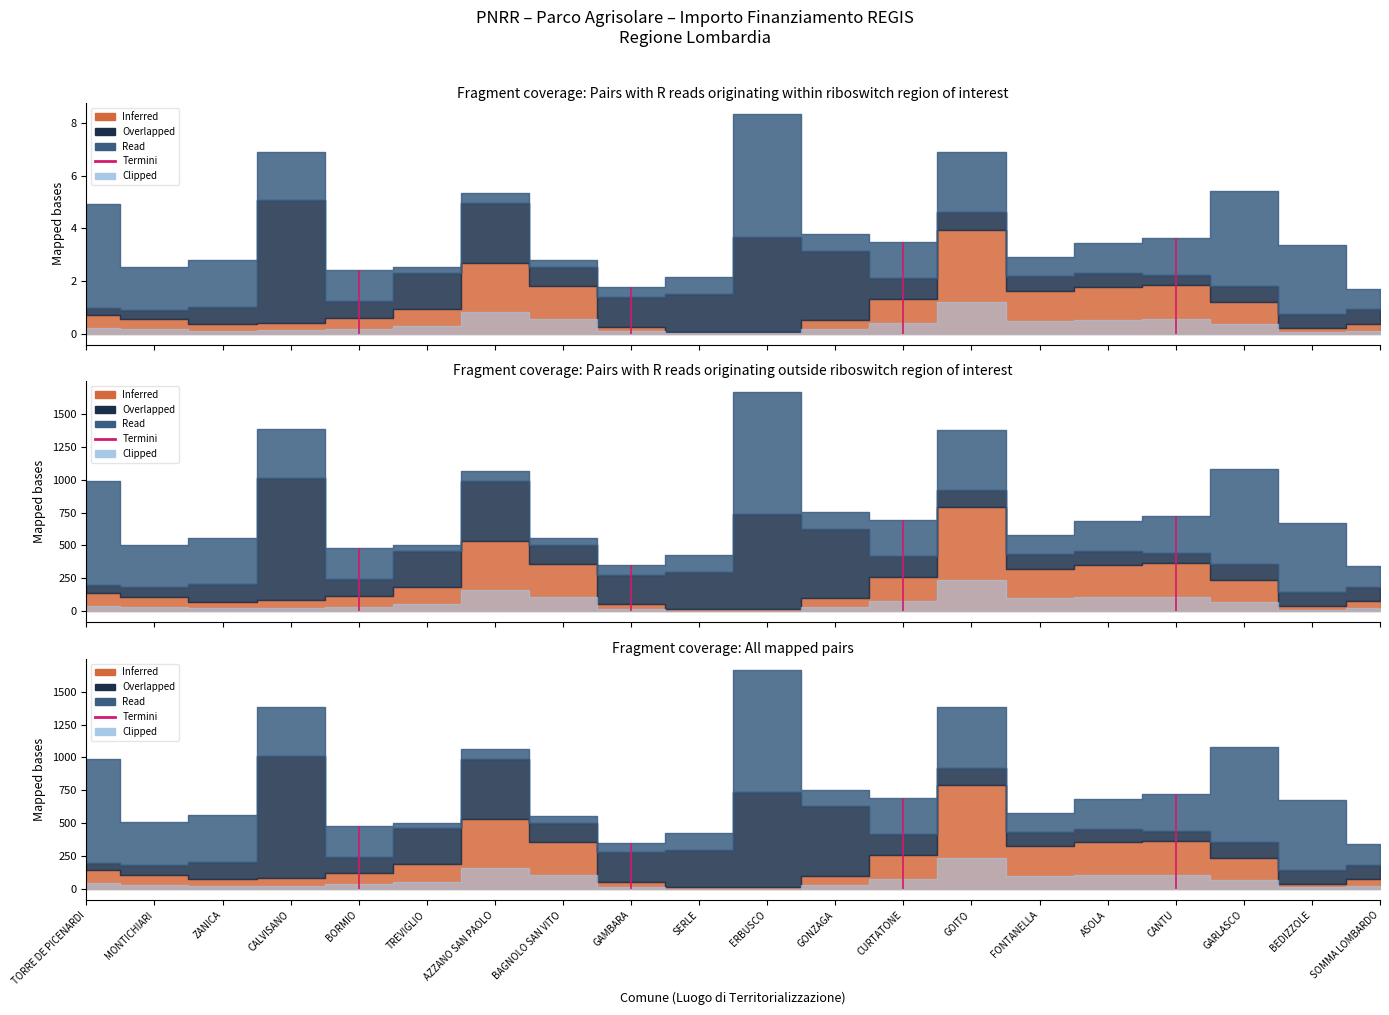

True or false: Fascia A has a value of 98769.0 at ZANICA.

False